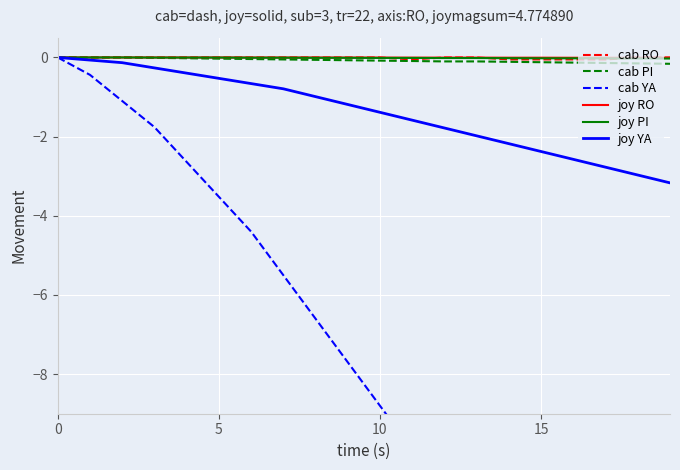

What is the sum of all joy YA values?

-27.8